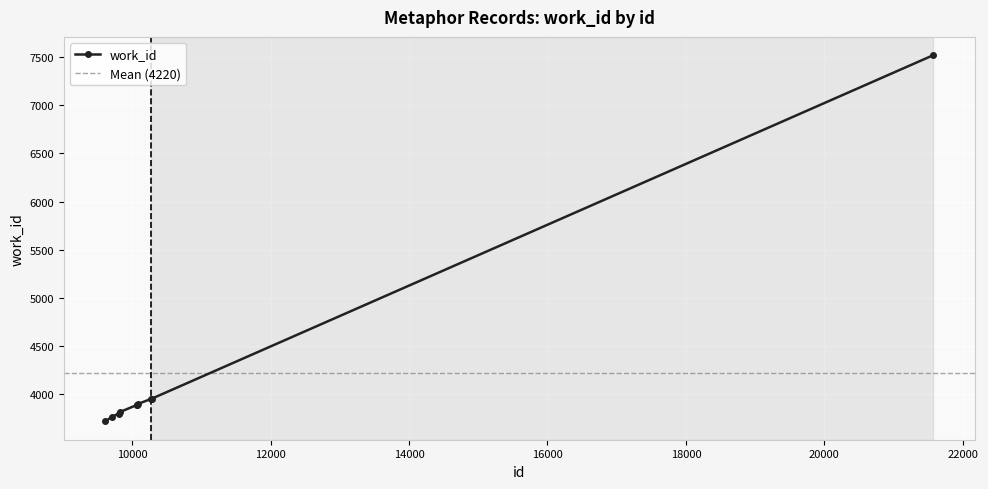

Is it true that the value at 10279 is 3953?

True